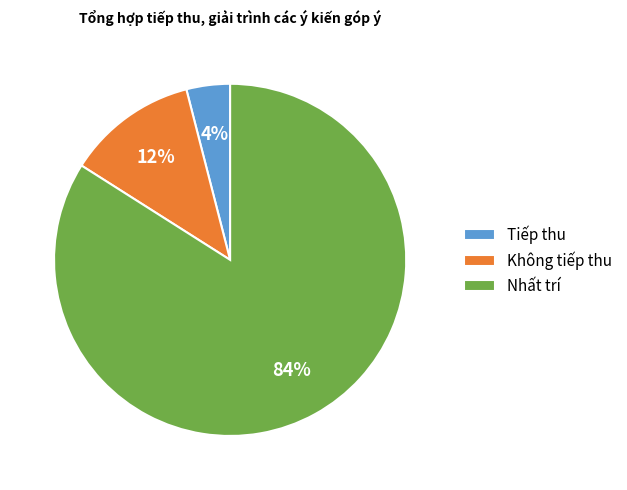

Is the sum of Nhất trí and Không tiếp thu greater than half?

Yes